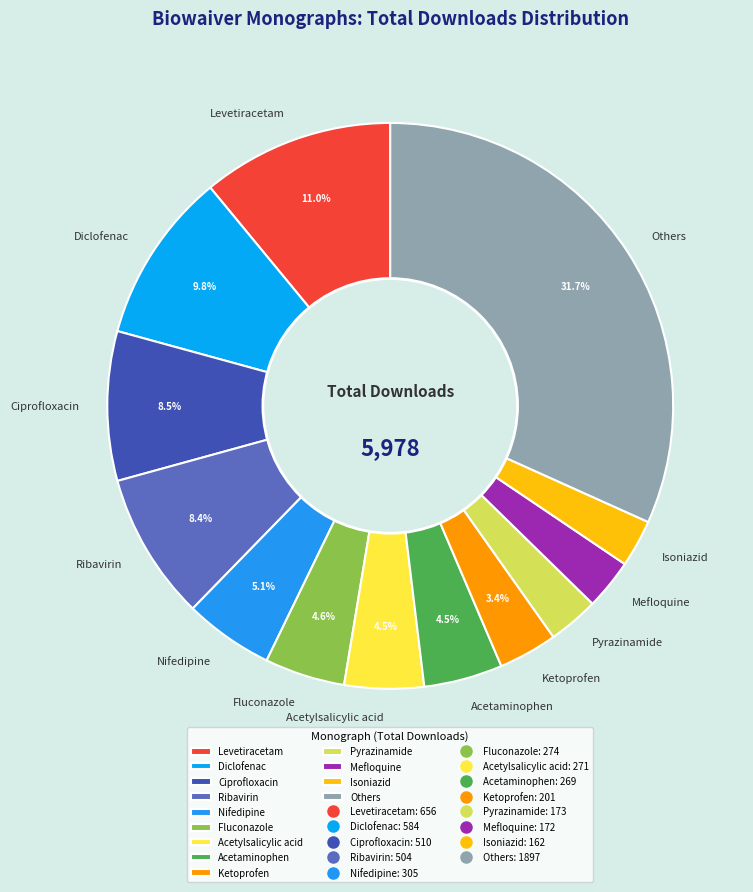

Is there any slice that represents more than half of the pie?

No